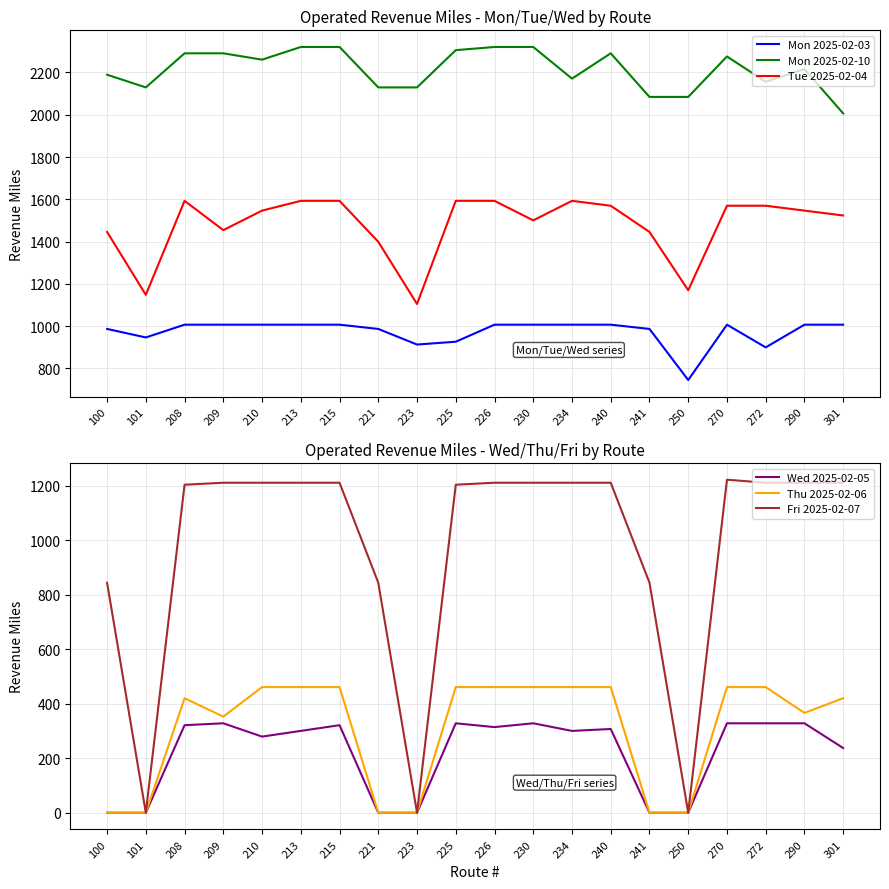

Count the number of categories in the chart.

20